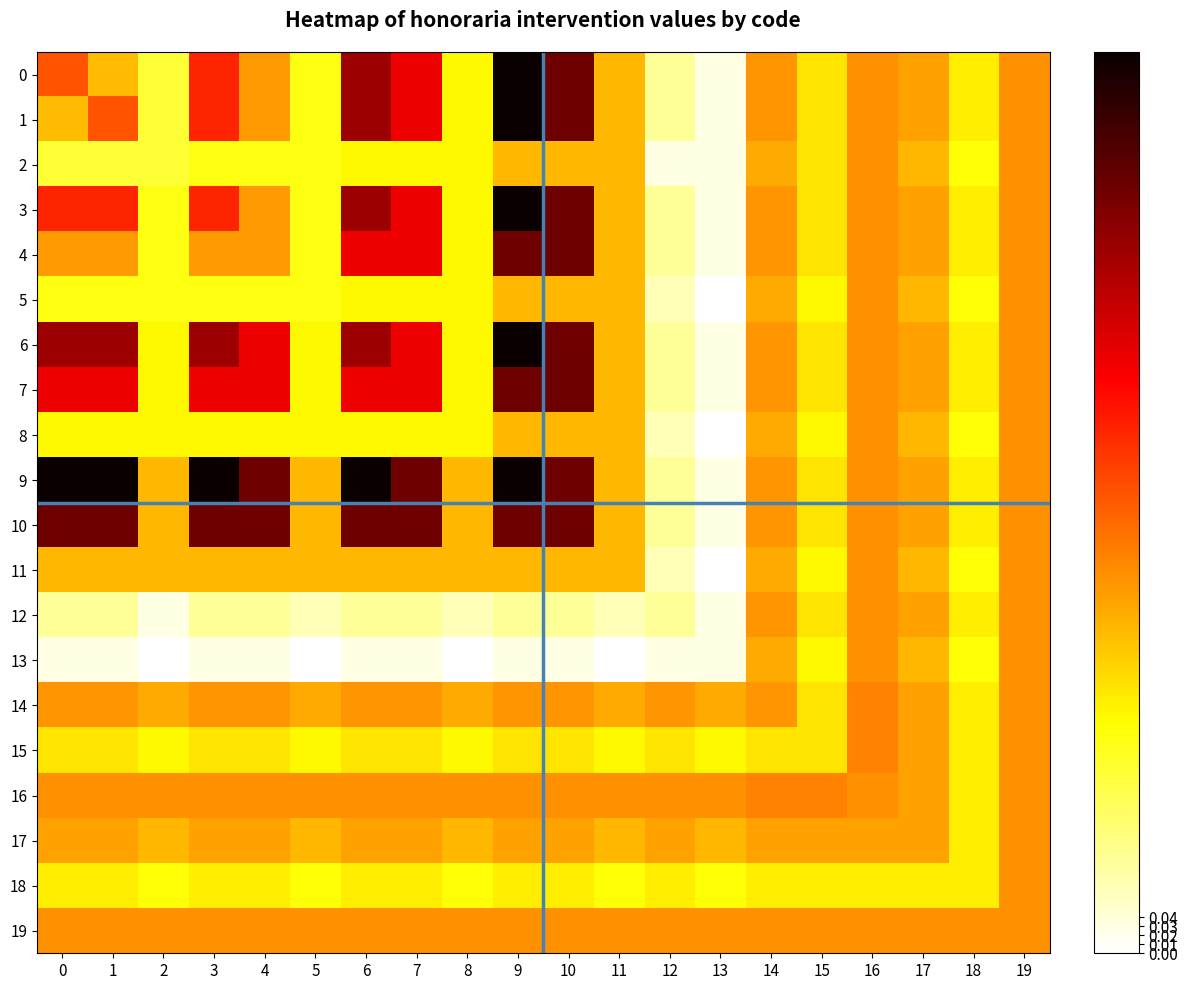

At how many categories does at least one series exceed 0?

20